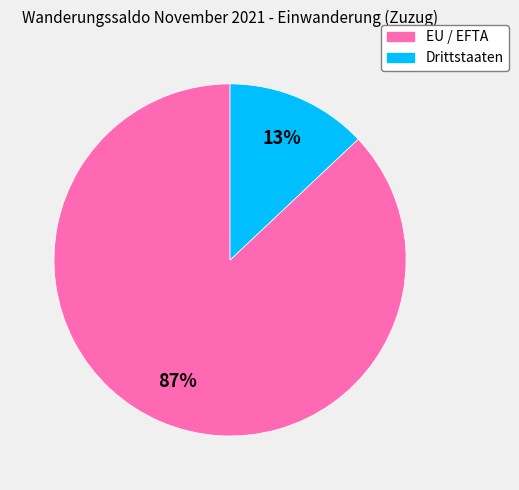

Which category accounts for the majority?

EU / EFTA